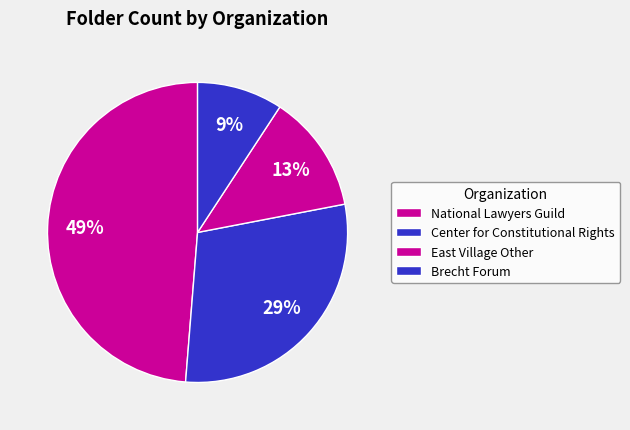

To the nearest percent, what is the combined percentage of National Lawyers Guild and East Village Other?

61%